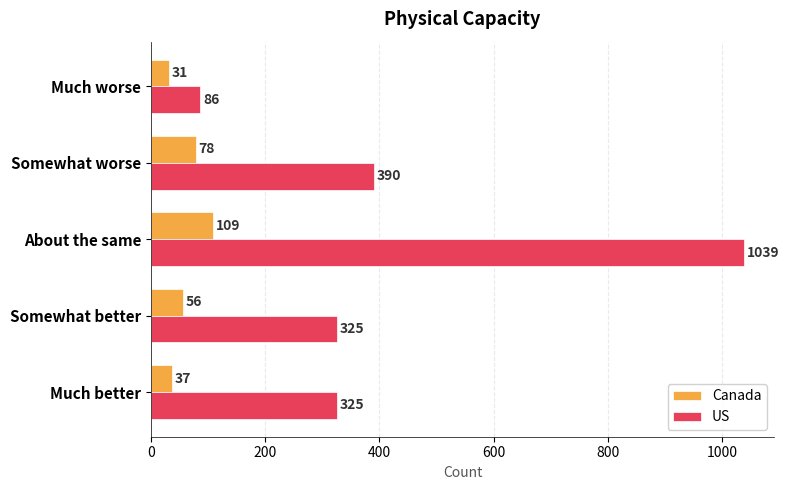

Which series has the largest total across all categories?

US